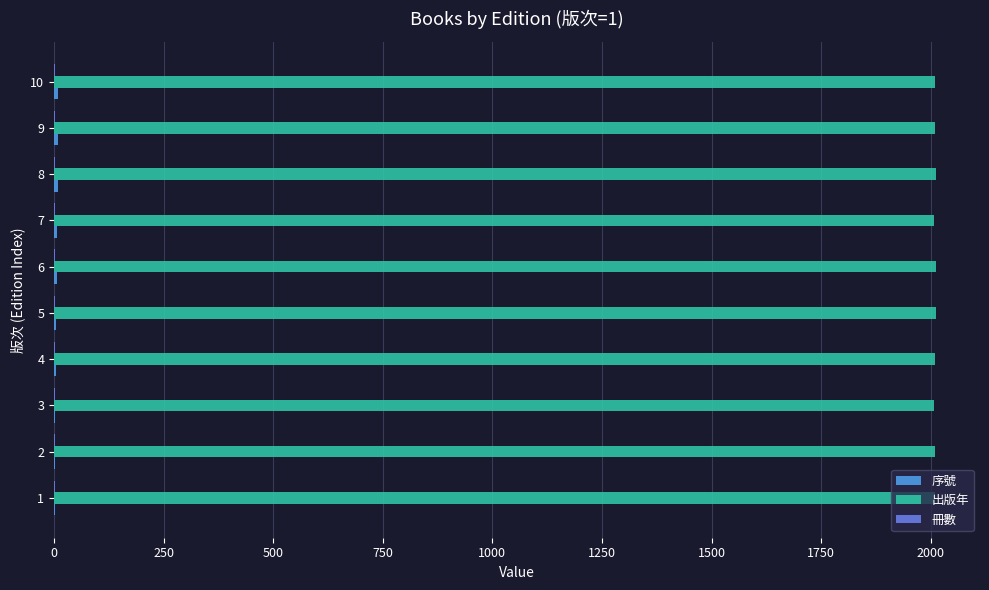

What is the sum of all 出版年 values?

20103